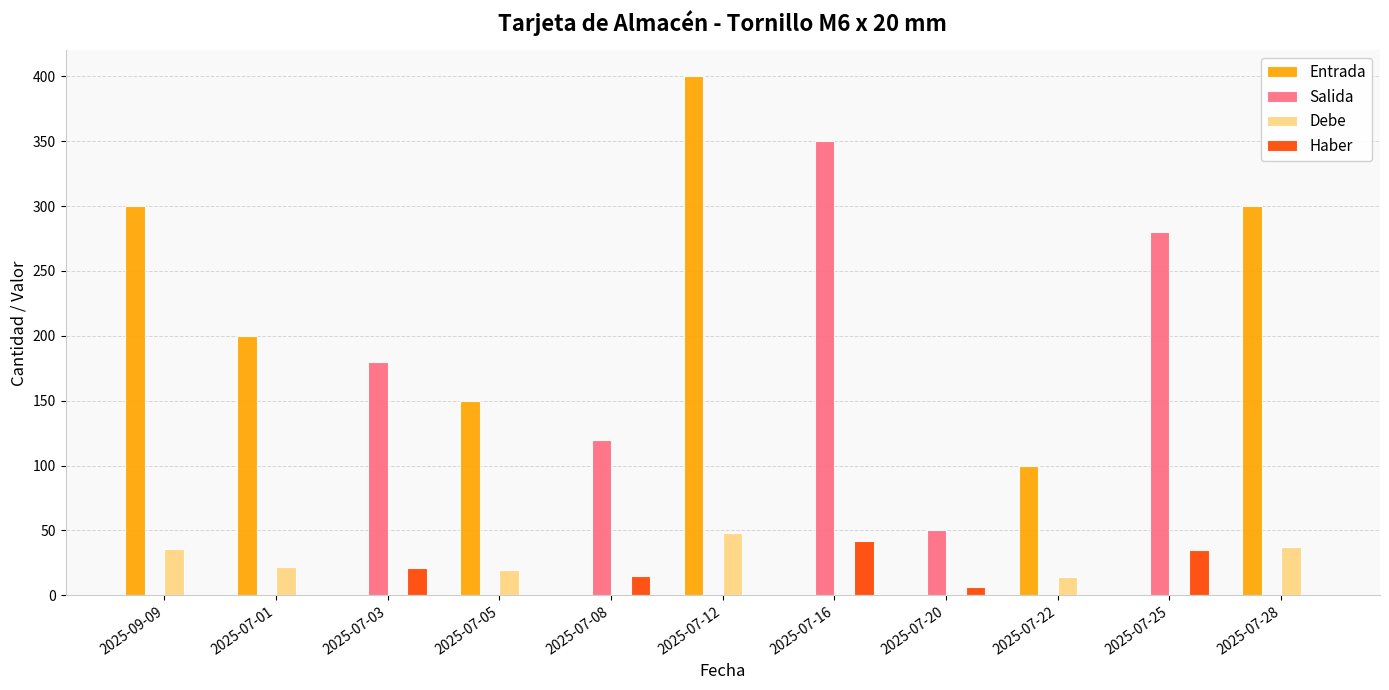

What are all the series names shown in the legend?

Entrada, Salida, Debe, Haber